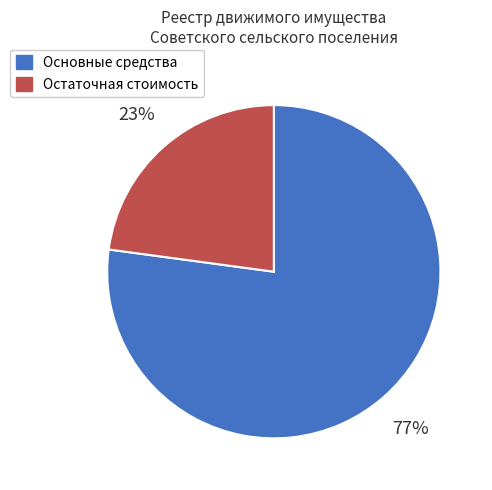

To the nearest percent, what is the combined percentage of Основные средства and Остаточная стоимость?

100%